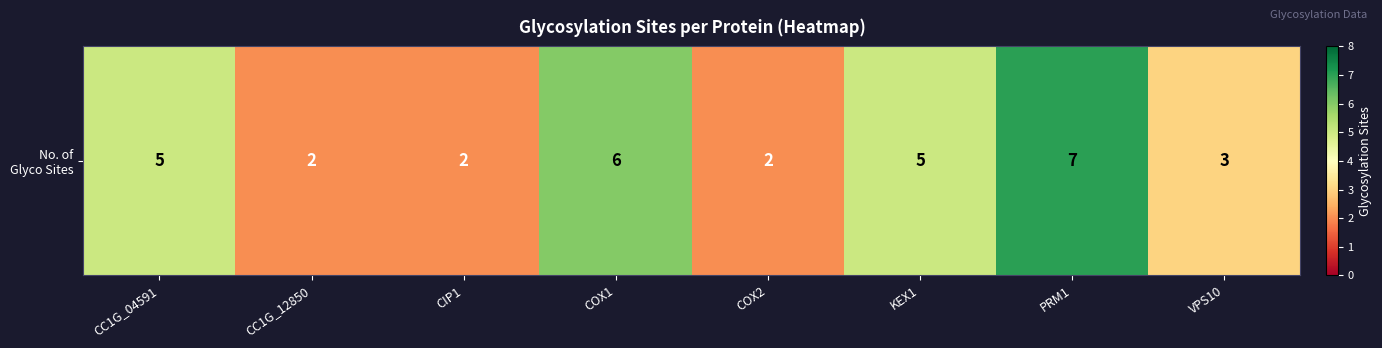

Count the values in the range 2 to 6.

7